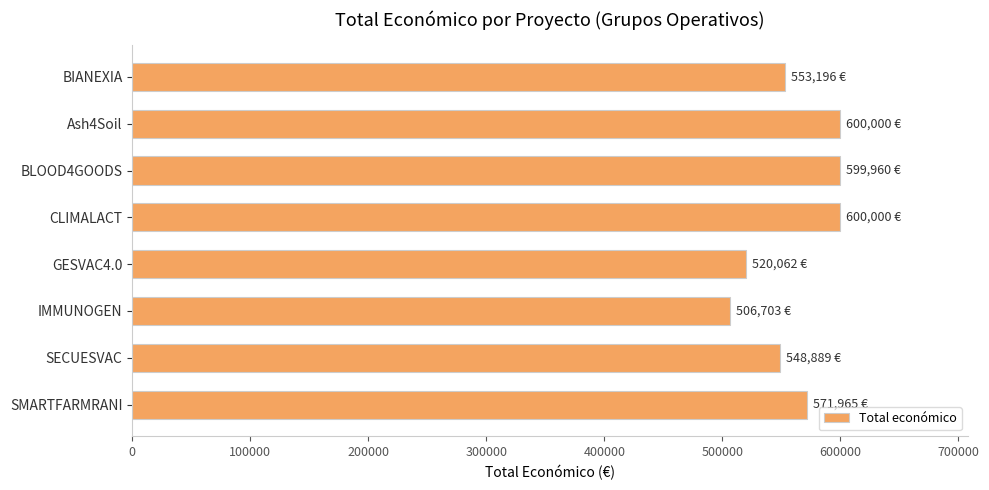

Which label corresponds to the smallest value in the chart?

IMMUNOGEN